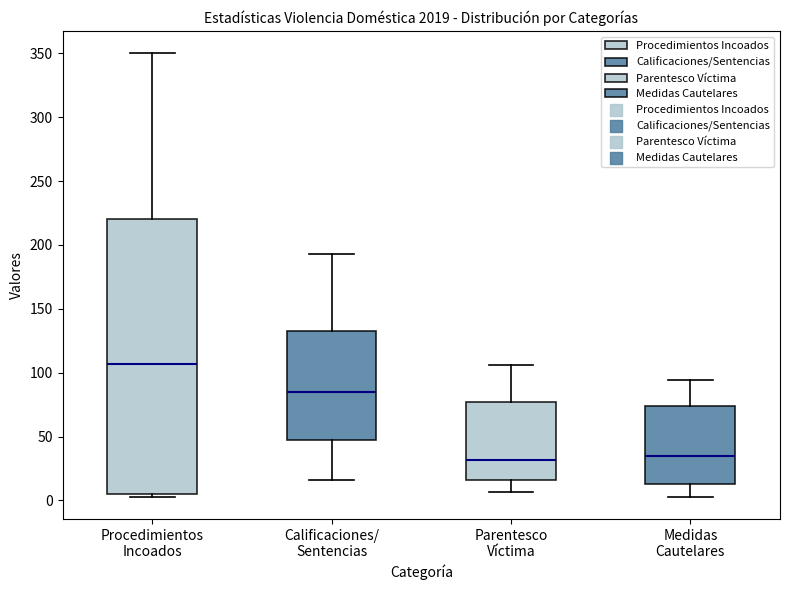

Reading left to right, read every box against the y-axis: the position of its median line, the range the box covers, and the ends of its whiskers. The values are not printed on the chart, so give them approximately, as read against the axis.

Procedimientos Incoados: median 105, box 5 to 220, whiskers 5 (just below the box's lower edge) to 350
Calificaciones/ Sentencias: median 85, box 50 to 130, whiskers 15 to 195
Parentesco Víctima: median 30, box 15 to 75, whiskers 5 to 105
Medidas Cautelares: median 35, box 15 to 75, whiskers 5 to 95